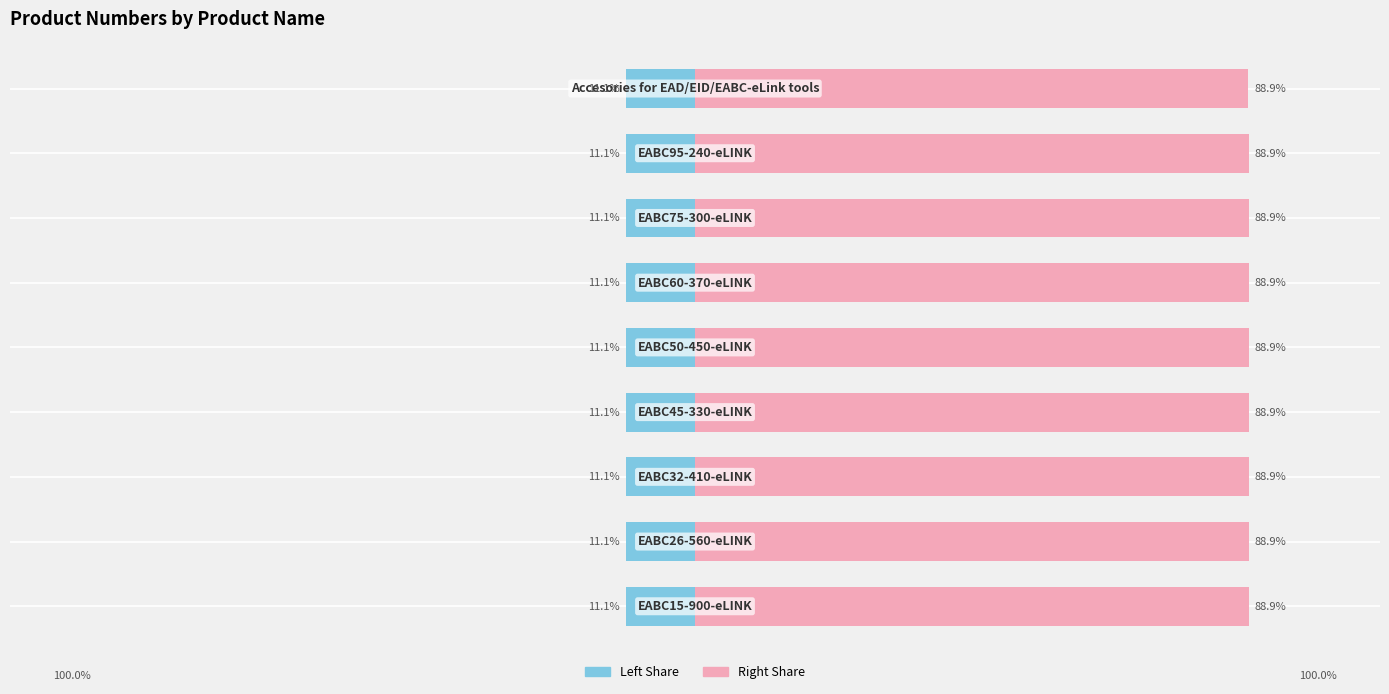

True or false: Č. produktu (right) has a value of 88.9 at 1.

True